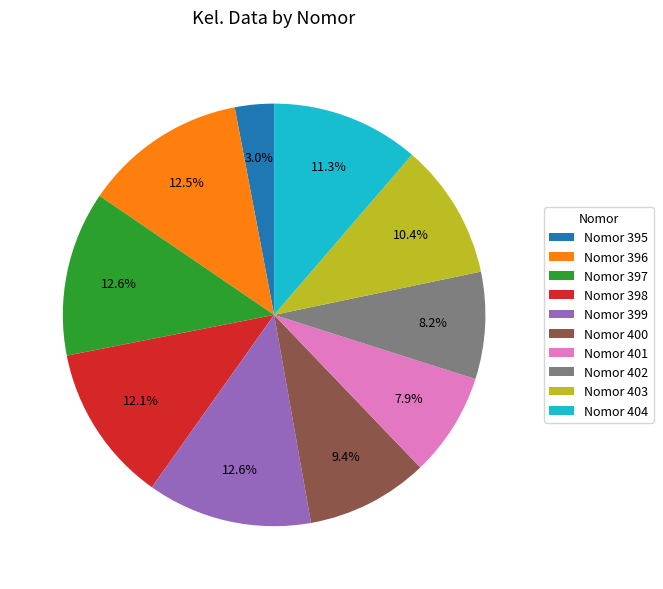

Between Nomor 403 and Nomor 398, which is larger?

Nomor 398